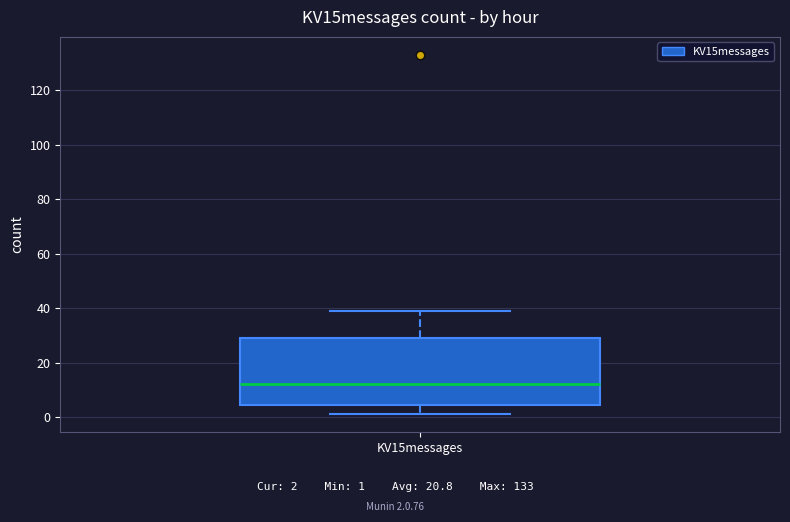

Where does the lower whisker of the box for KV15messages end on the y-axis? The values are not printed on the chart, so give them approximately, as read against the axis.

2